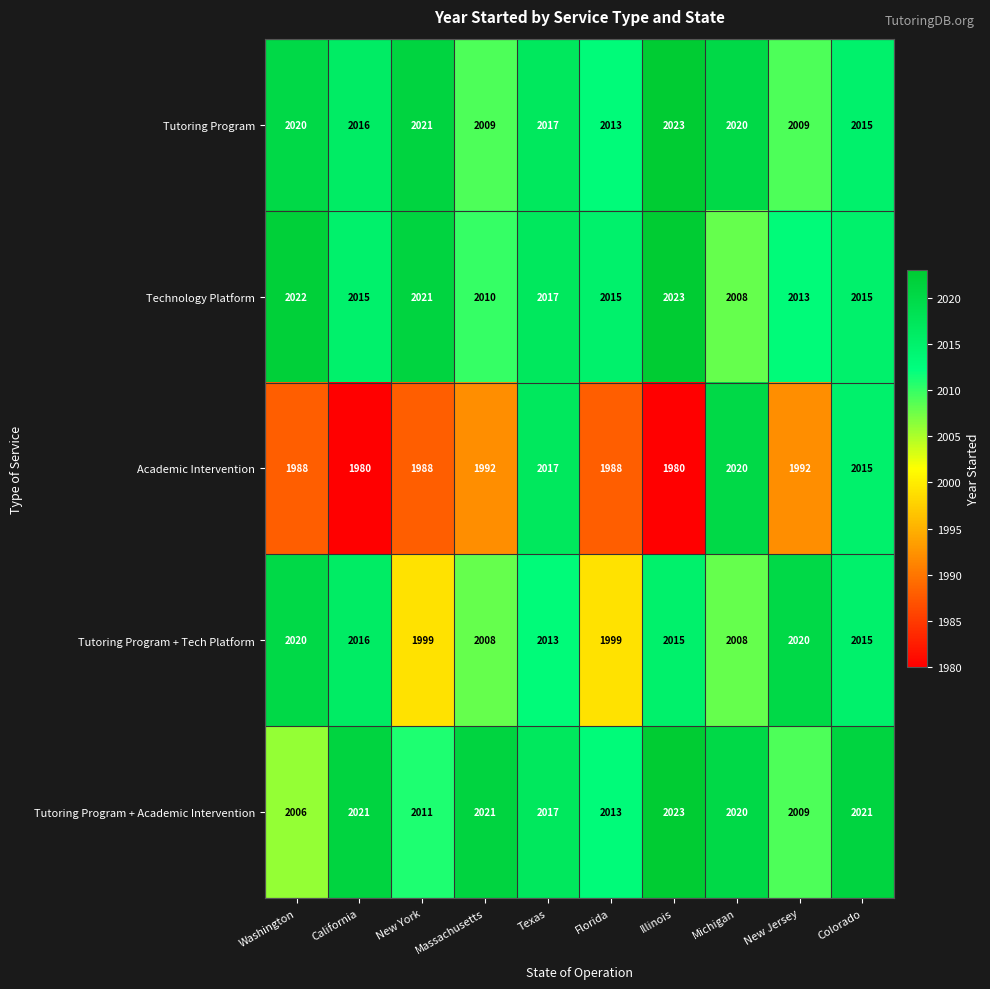

What is the difference between the second highest and second lowest values in the Tutoring Program series?

12